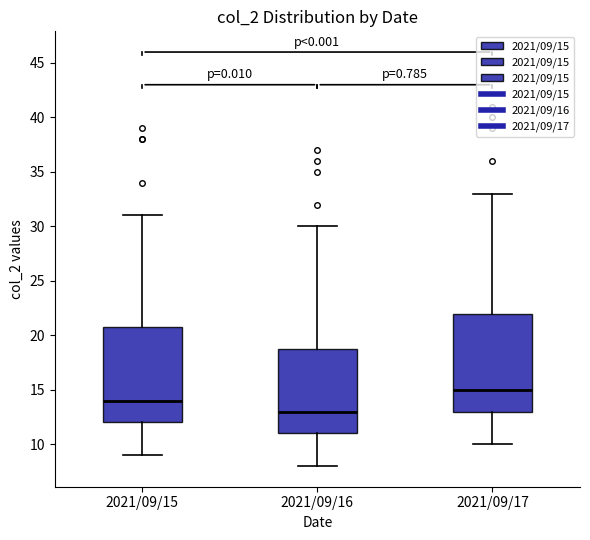

Which box's median line is the highest?

2021/09/17